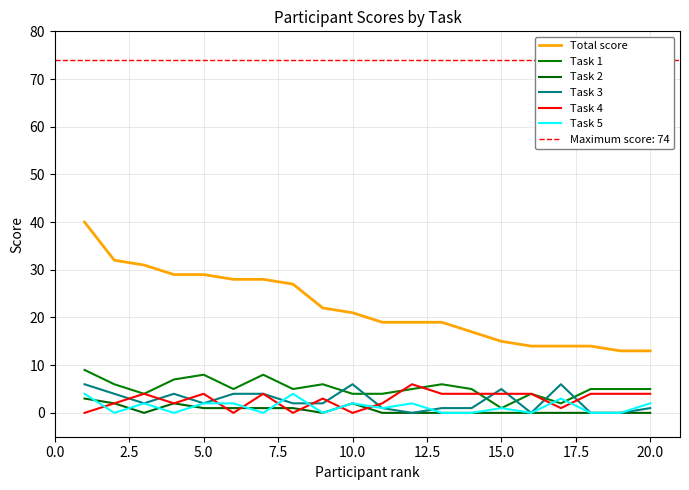

Does the chart have visible grid lines?

Yes